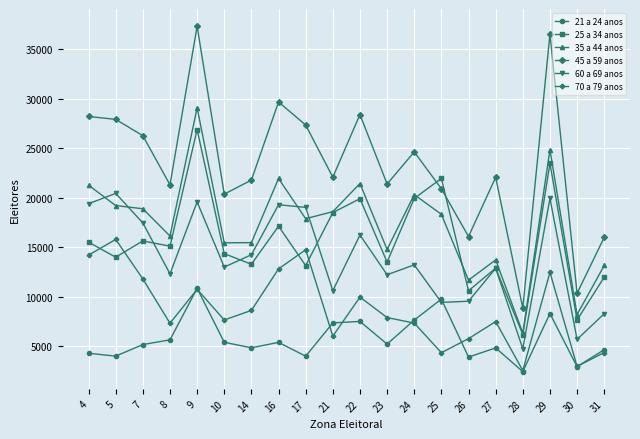

At which category does the chart reach its minimum across all series?

28